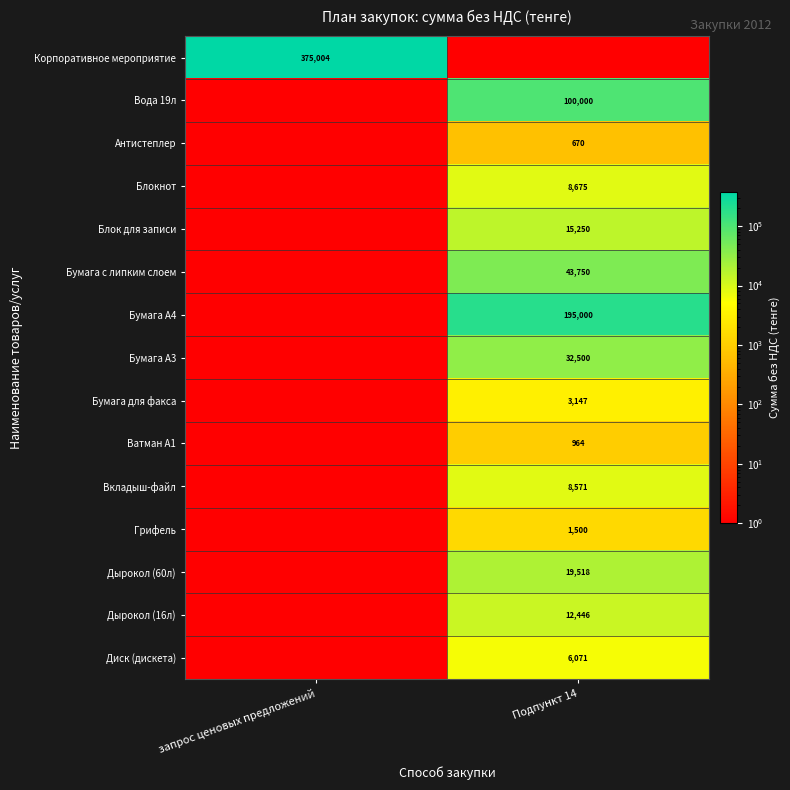

Count the number of categories in the chart.

2